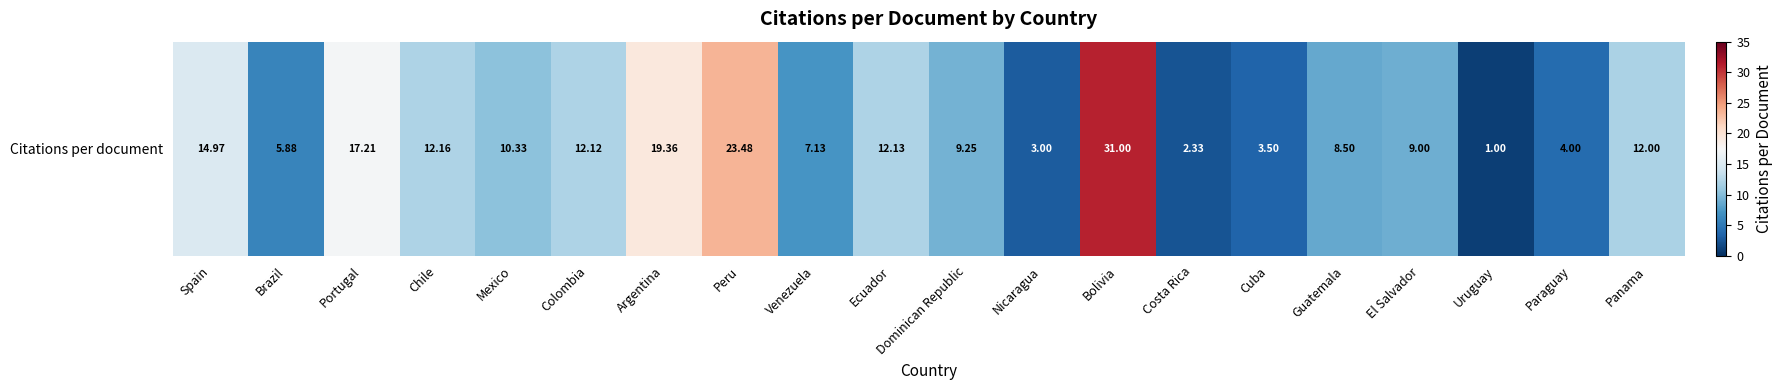

Count the number of data series in this chart.

1